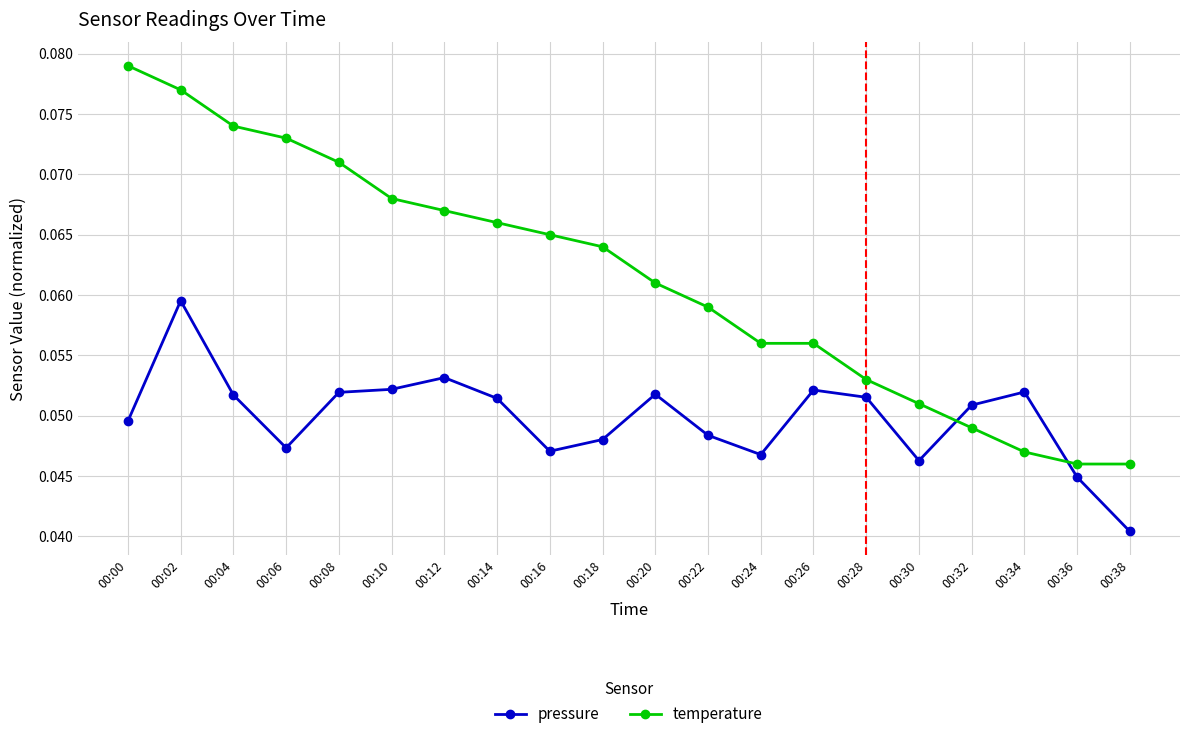

Rank the series by their average value, from highest to lowest.

temperature, pressure